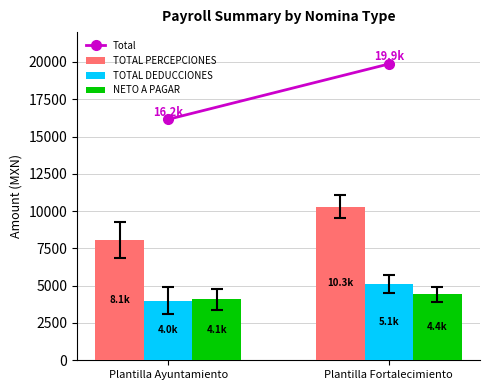

At which category is the sum across all series the highest?

Plantilla Fortalecimiento